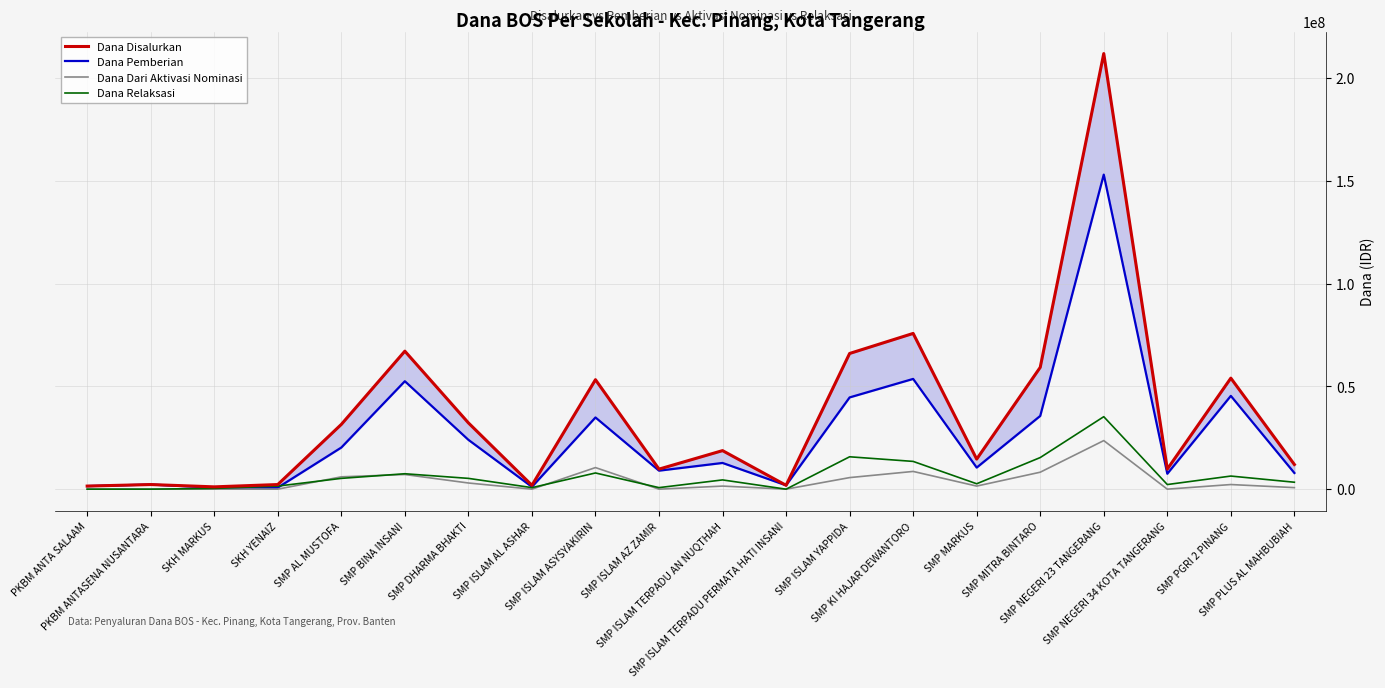

At which label is Dana Dari Aktivasi Nominasi closest to 11812500?

SMP ISLAM ASYSYAKIRIN